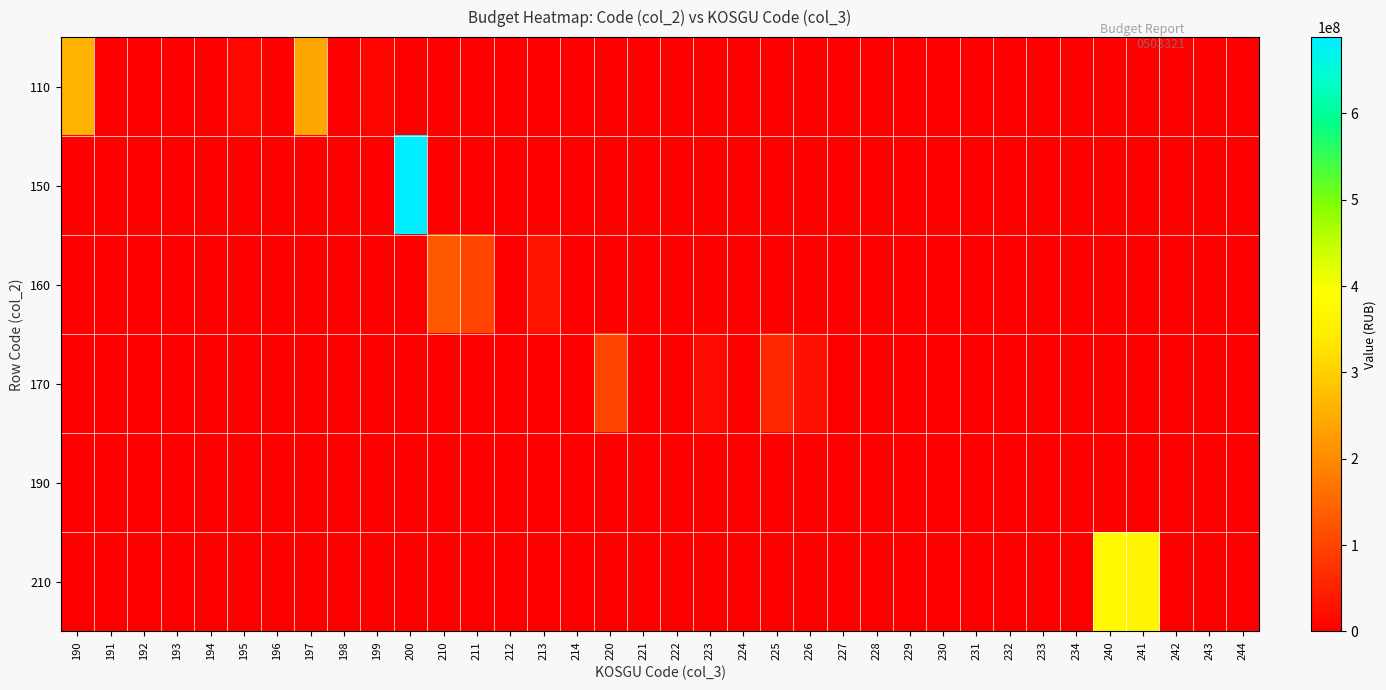

Which category has the highest value across all series?

200